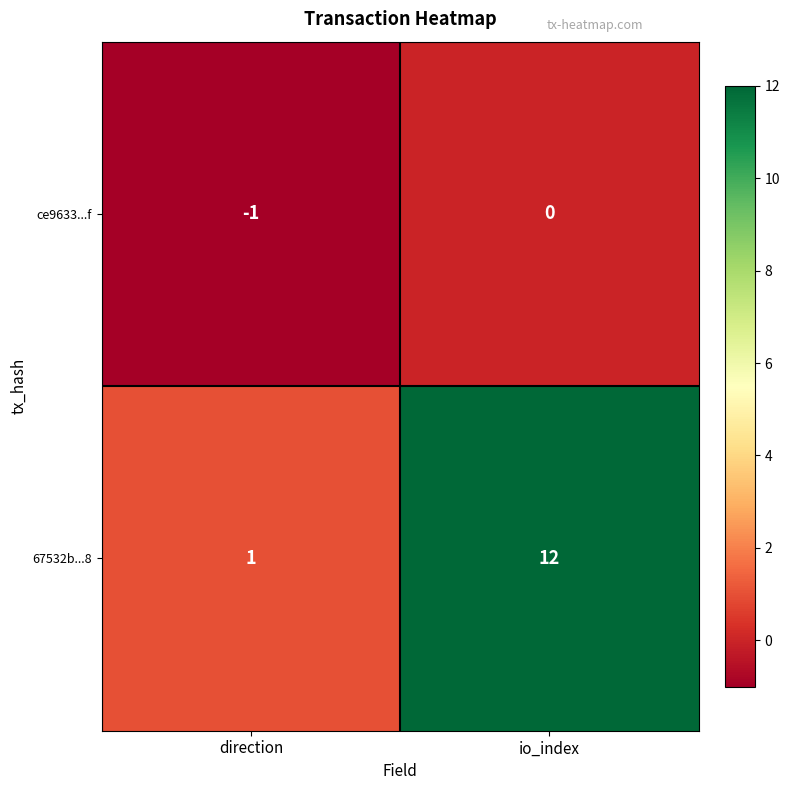

Count the number of data series in this chart.

2